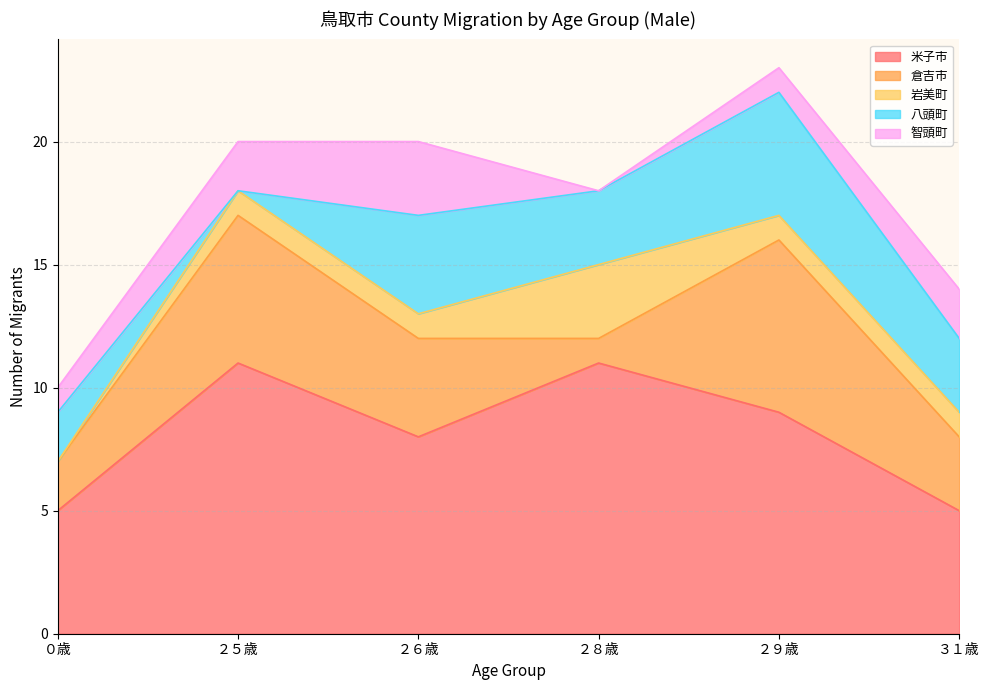

Where is the first local maximum for 八頭町?

２６歳